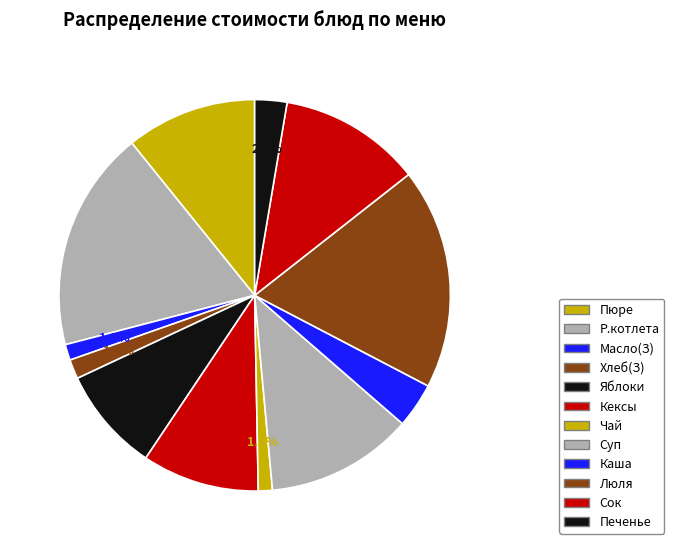

What is the smallest slice in the pie chart?

Чай с сахаром